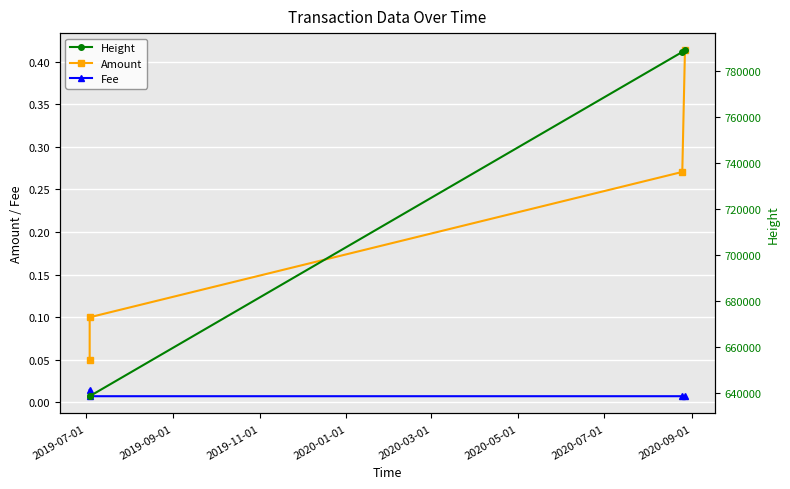

True or false: Amount and Height cross at least once.

False